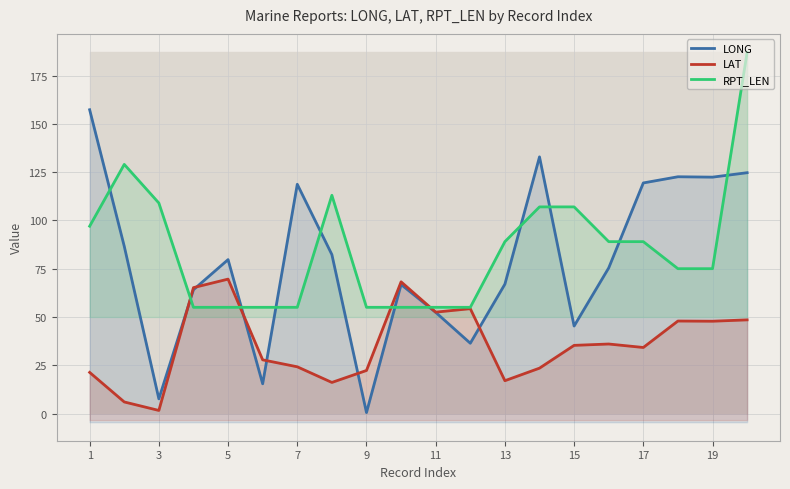

Rank the series by their maximum value, from lowest to highest.

LAT, LONG, RPT_LEN